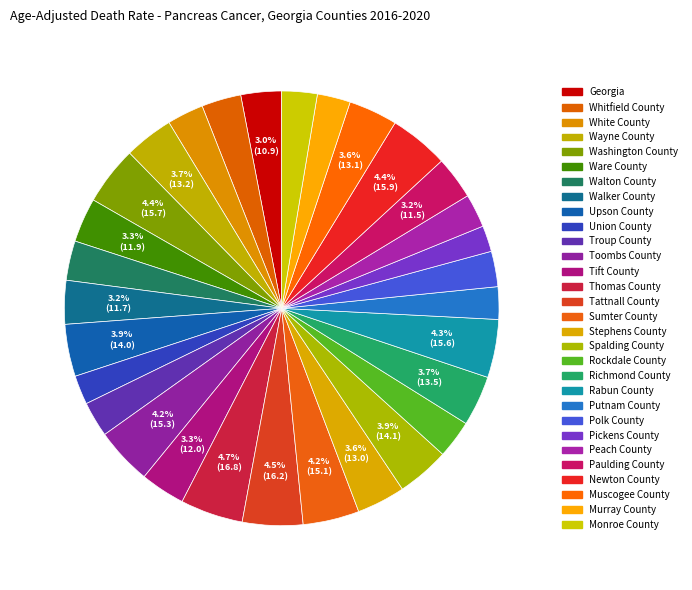

What is the largest slice in the pie chart?

Thomas County